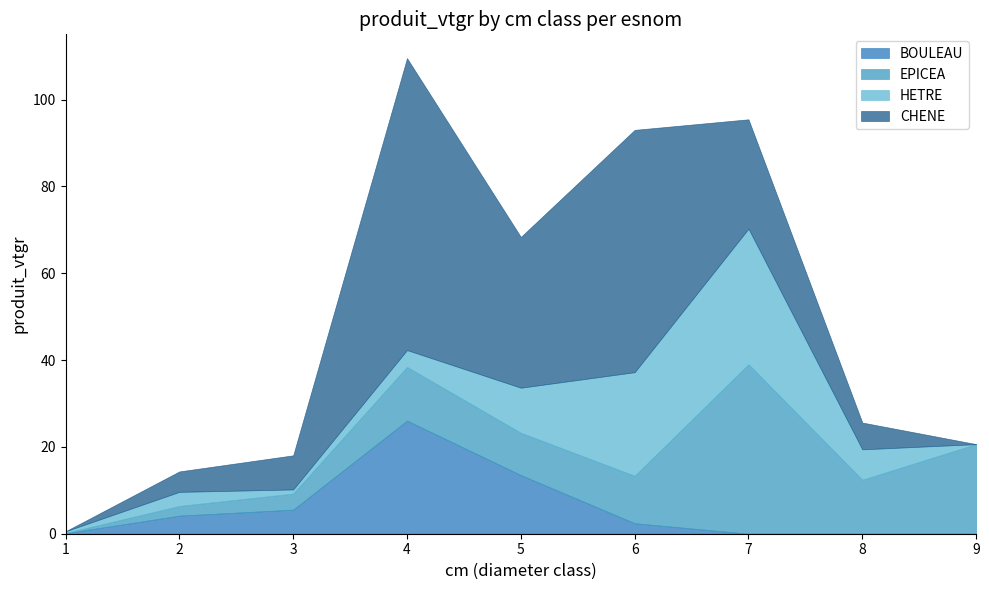

At which category does the chart reach its peak across all series?

4